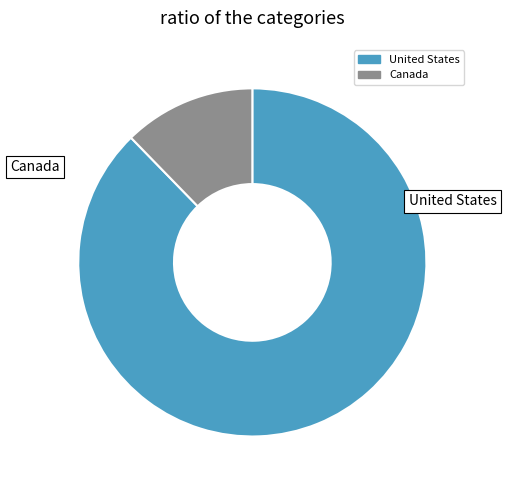

Rank the categories by value from highest to lowest.

United States, Canada